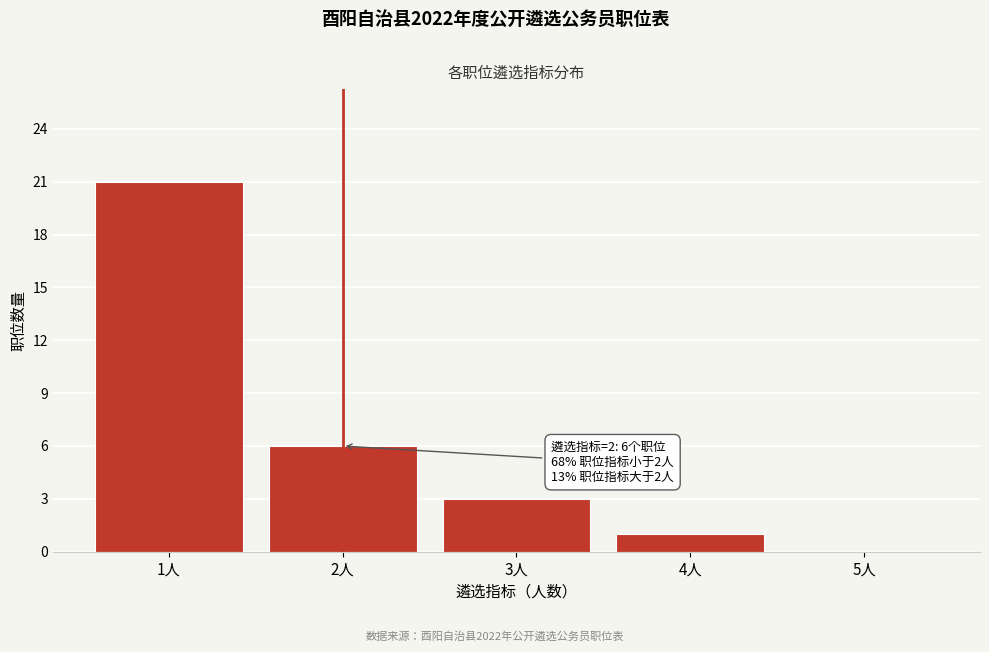

Reading right to left, extract all data points from this chart.

5人=0	4人=1	3人=3	2人=6	1人=21